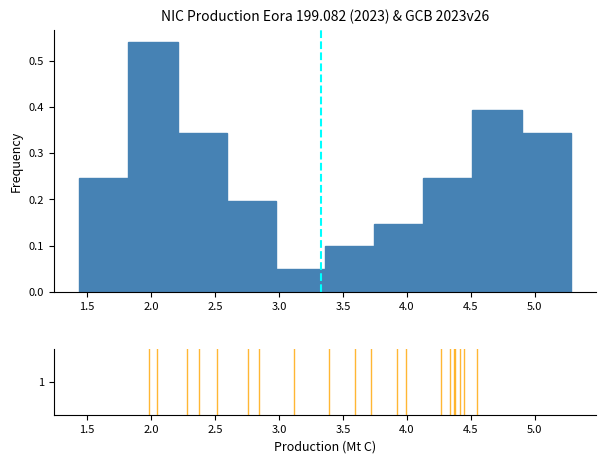

What is the height of the bar covering 2.60 to 3.00 on the x-axis? Neither the bar edges nor the heights are printed on the chart, so give them approximately, as read against the axes.

0.20